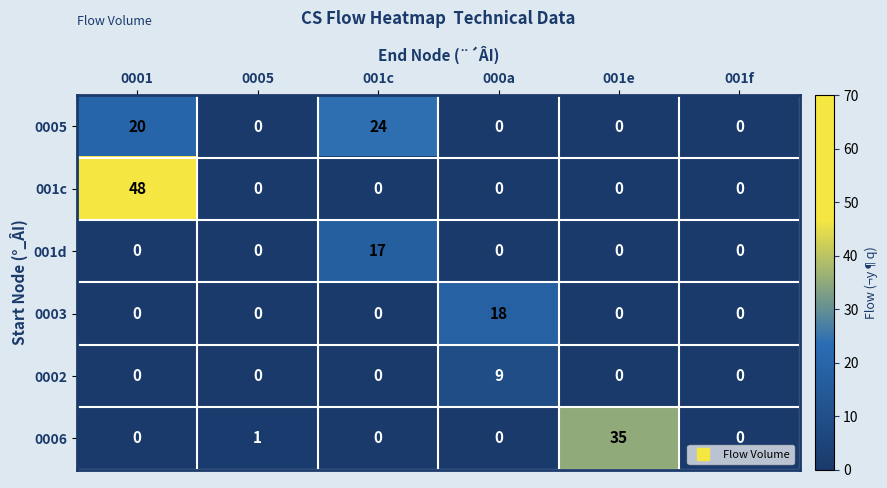

What is the sum of the 0002 values at 0001 and 000a?

9